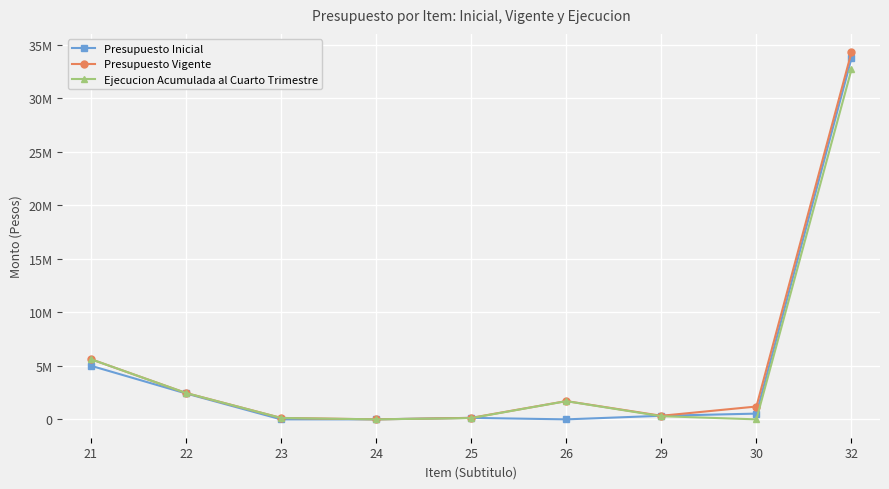

What is the approximate value of Ejecucion Acumulada al Cuarto Trimestre at 26, to the nearest 50?

1700000